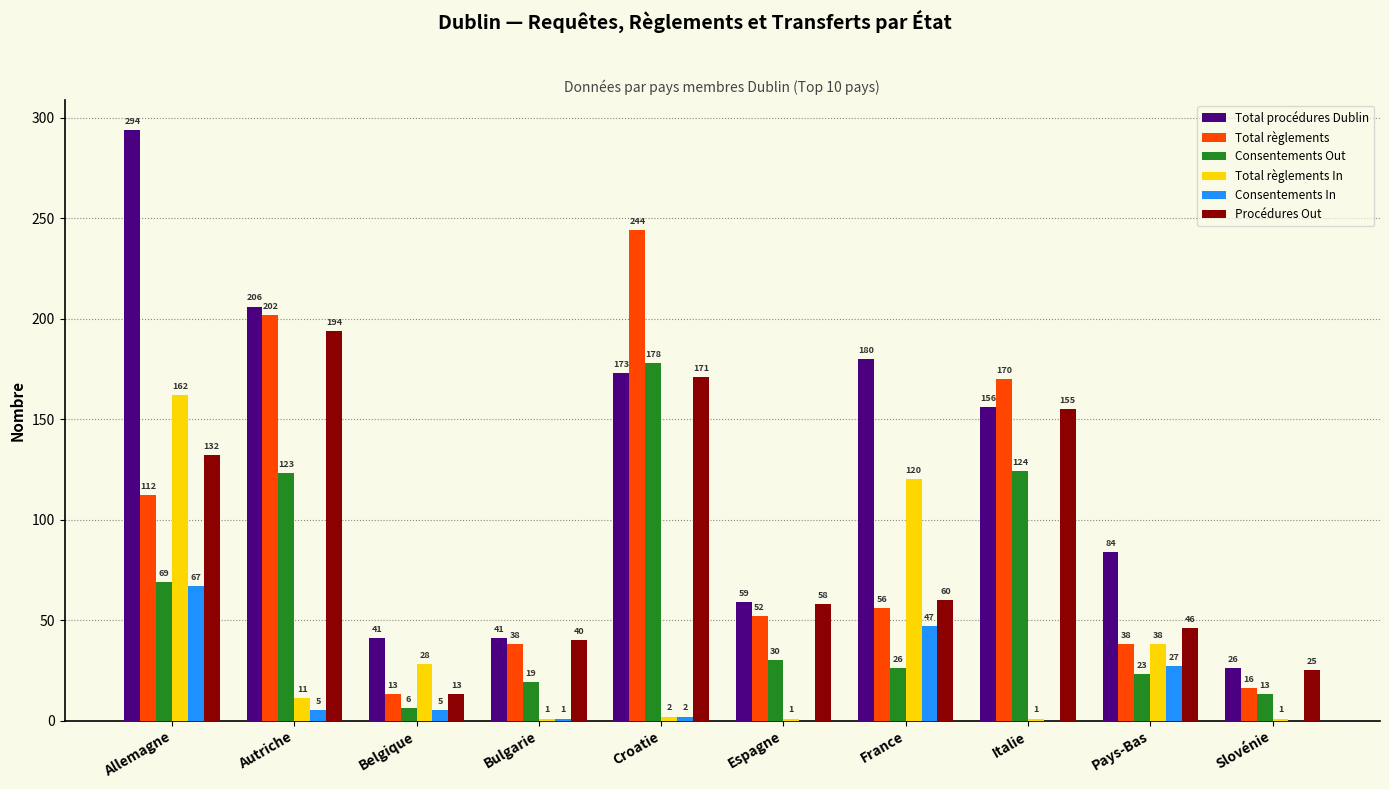

Reading right to left, extract all data points from this chart.

Total procédures Dublin: 26	84	156	180	59	173	41	41	206	294
Total règlements: 16	38	170	56	52	244	38	13	202	112
Consentements Out: 13	23	124	26	30	178	19	6	123	69
Total règlements In: 1	38	1	120	1	2	1	28	11	162
Consentements In: 0	27	0	47	0	2	1	5	5	67
Procédures Out: 25	46	155	60	58	171	40	13	194	132